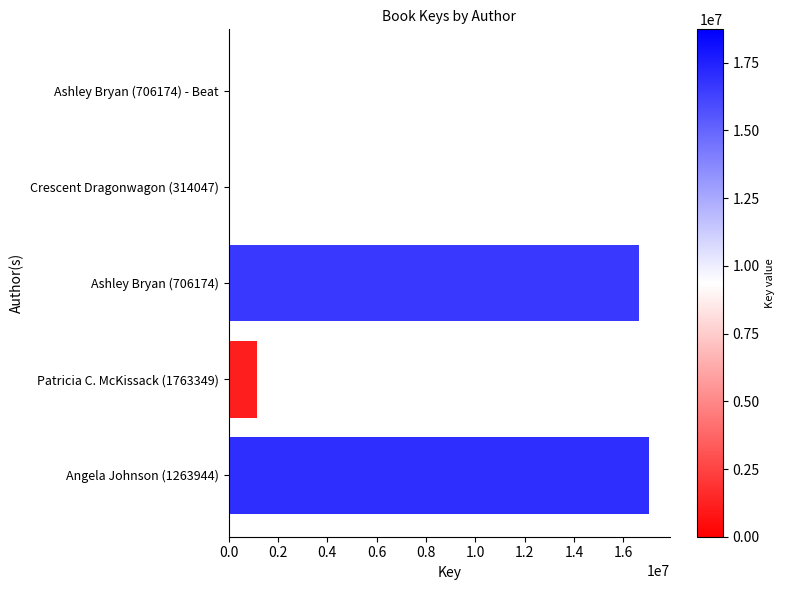

Which category has the highest value across all series?

Angela Johnson (1263944)